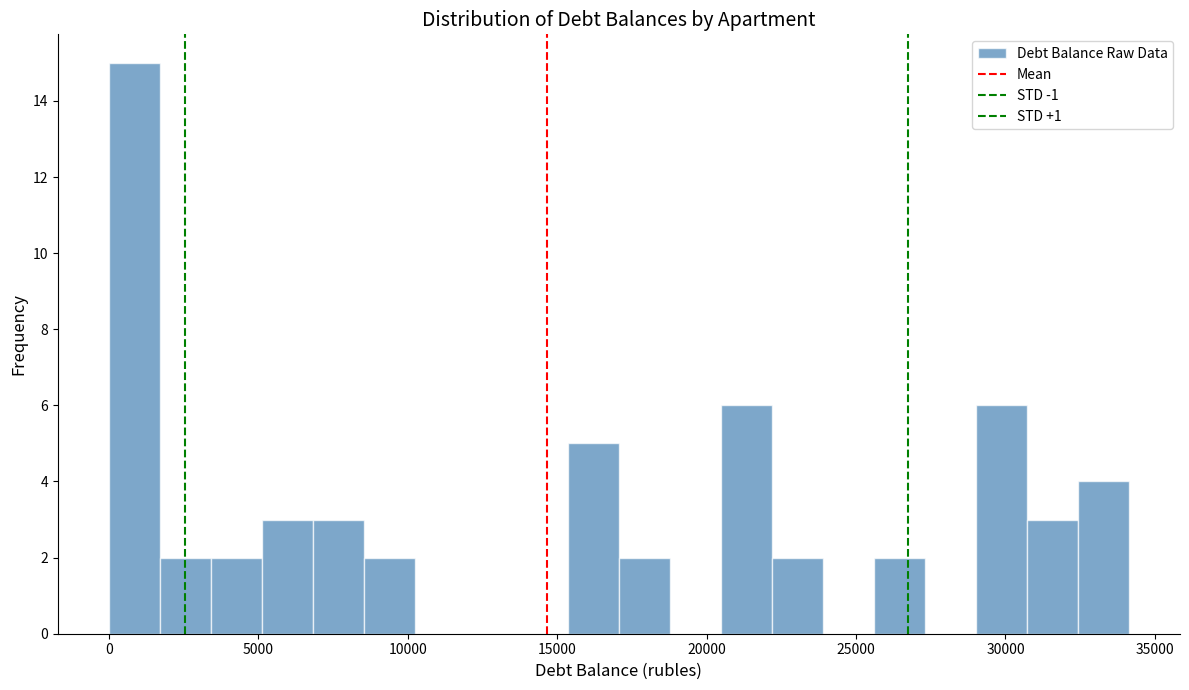

Read against the x-axis, roughly where is the centre of the tallest bar?

1000